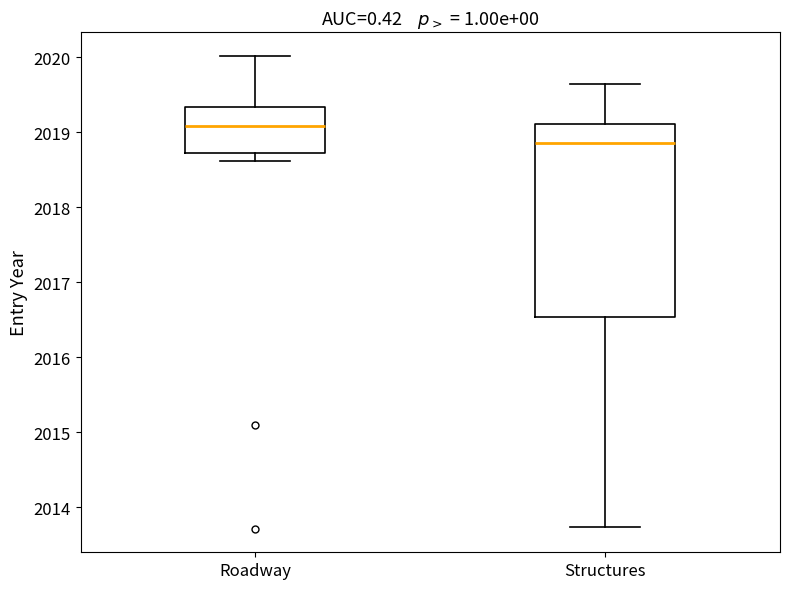

Reading left to right, transcribe this box plot: for each box, give where its median line is, the range the box spans, and where its two whiskers end, as read against the y-axis. The values are not printed on the chart, so give them approximately, as read against the axis.

Roadway: median 2019.1, box 2018.7 to 2019.3, whiskers 2018.6 to 2020.0
Structures: median 2018.9, box 2016.5 to 2019.1, whiskers 2013.7 to 2019.7